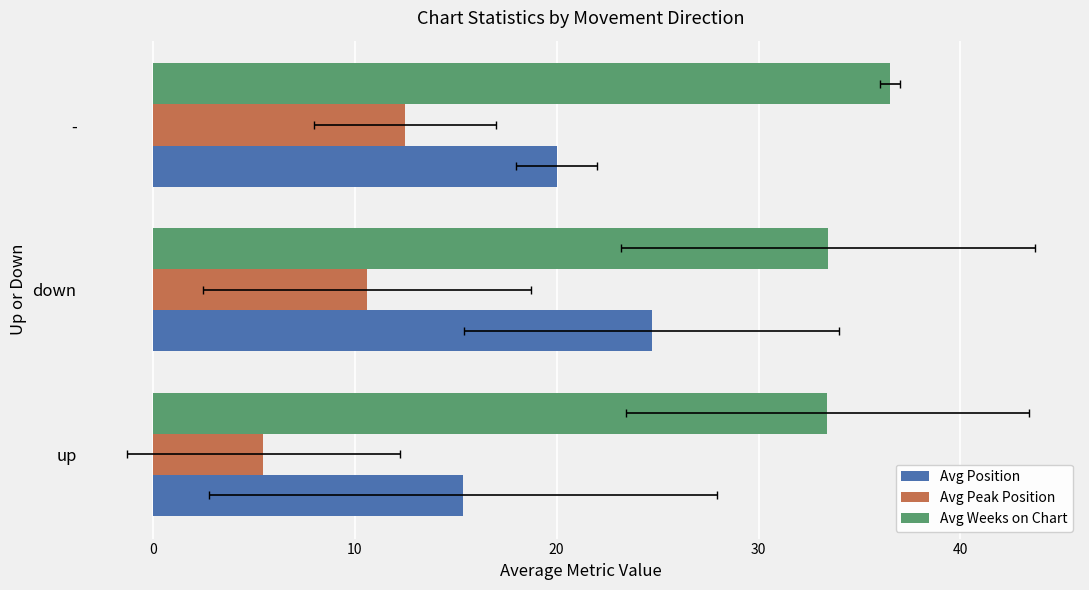

What is the value of the Avg Peak Position bar at the 2nd from the left?

10.6